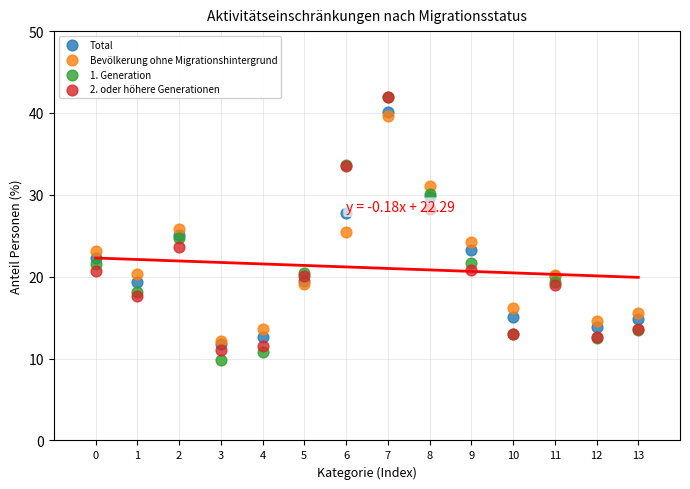

What are all the series names shown in the legend?

Total, Bevölkerung ohne Migrationshintergrund, 1. Generation, 2. oder höhere Generationen